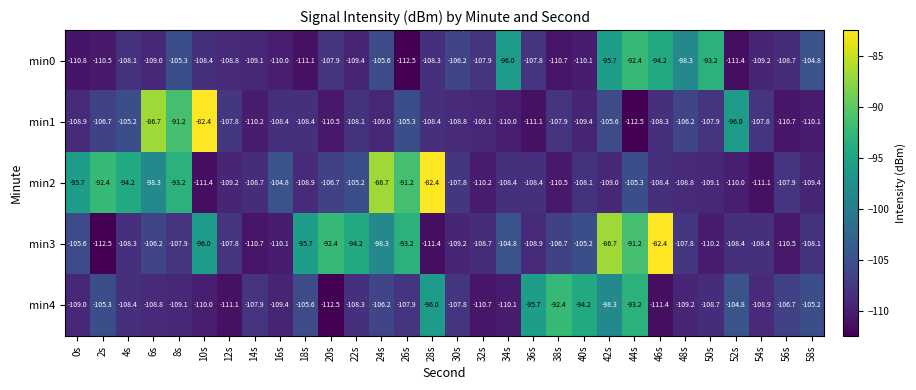

Which category has the highest value in the min2 series?

28s